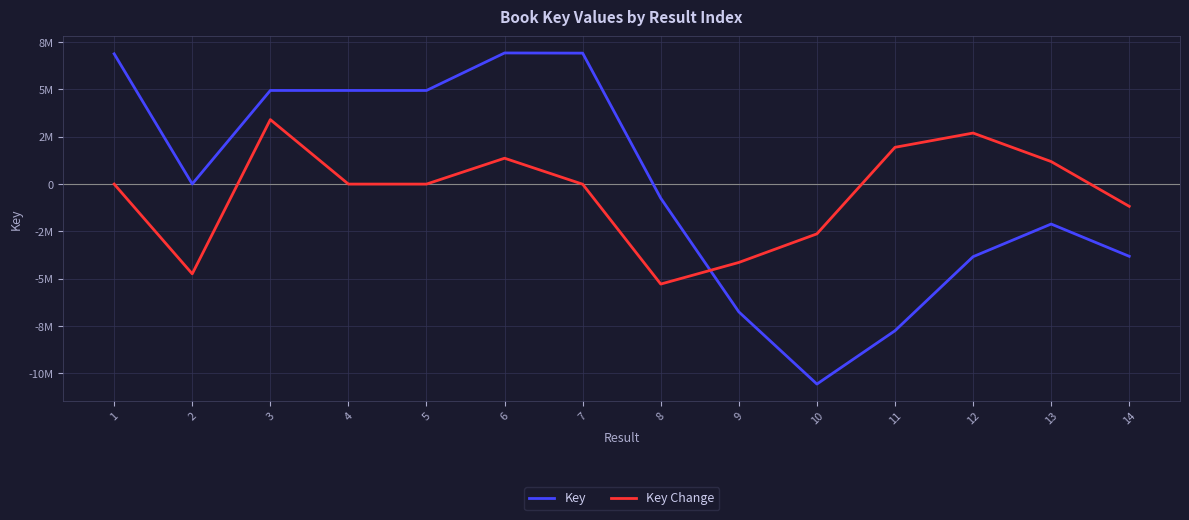

True or false: Key Change has a value of -57.9 at 4.

True